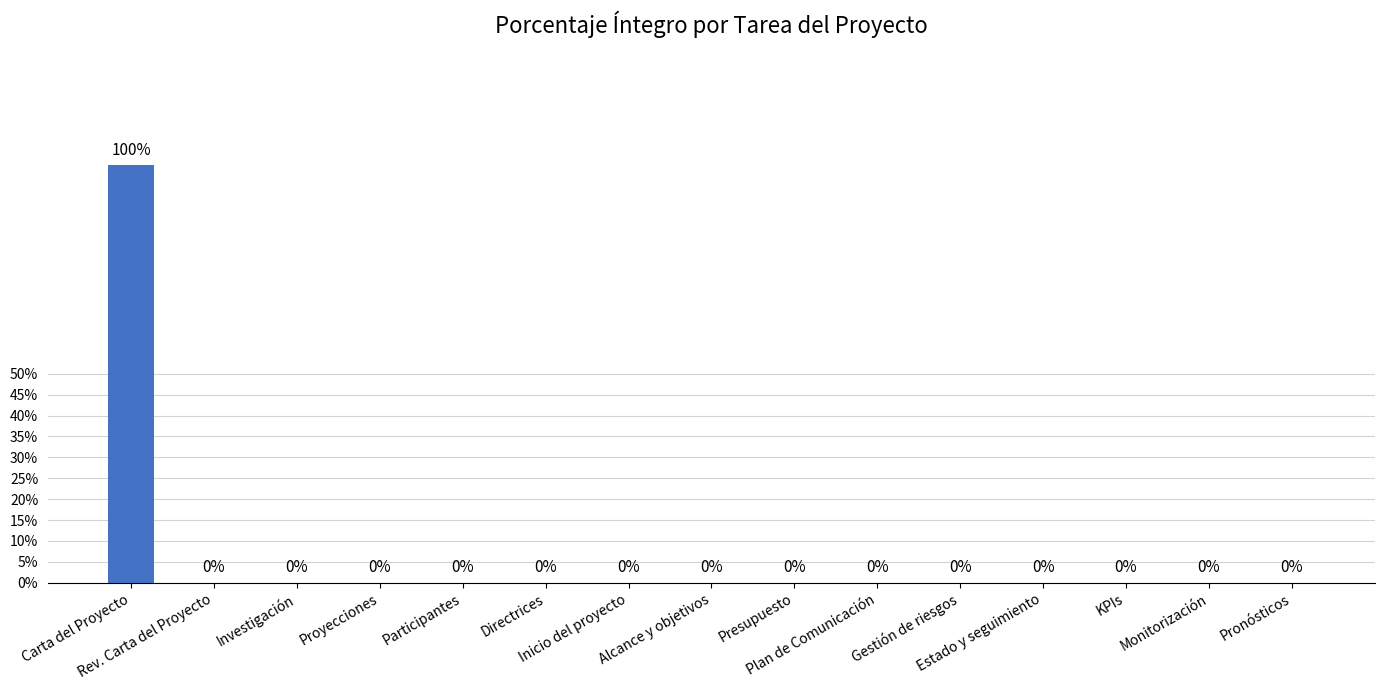

What is the difference between the values at Carta del Proyecto and Inicio del proyecto?

1